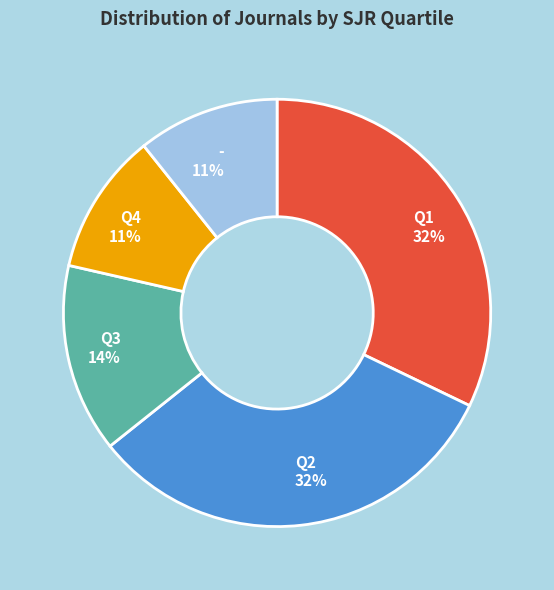

Is it true that Q2 is 32% of the pie?

True